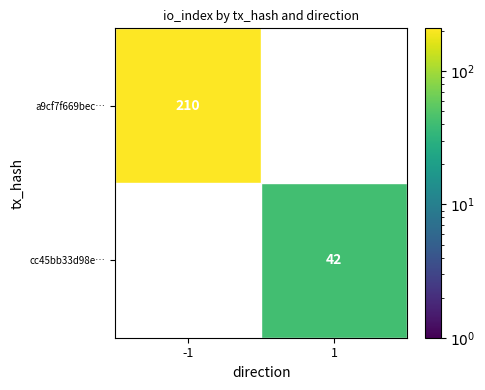

The value of cc45bb33d98e… at 1 is 42. True or false?

True